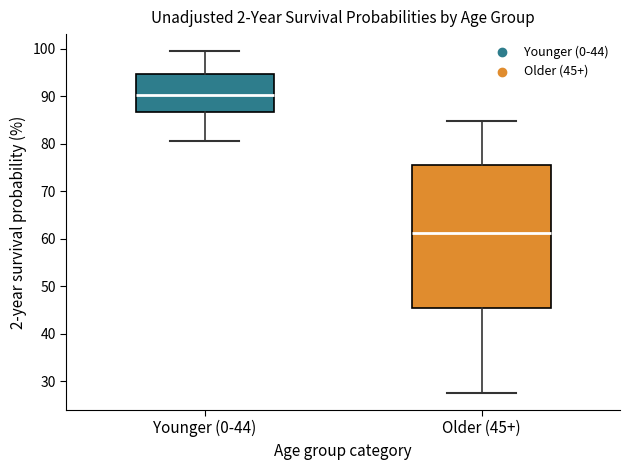

Comparing the boxes themselves (not the whiskers), which one is the tallest?

Older (45+)